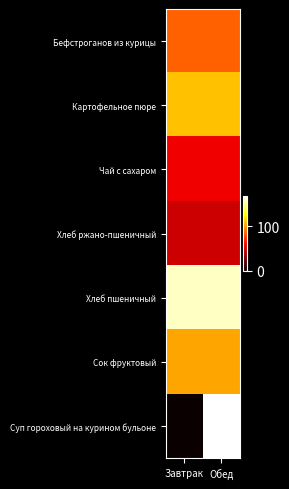

Reading left to right, extract all data points from this chart.

Бефстроганов из курицы: Завтрак=85.0	Обед=85.0
Картофельное пюре: Завтрак=109.0	Обед=109.0
Чай с сахаром: Завтрак=58.0	Обед=58.0
Хлеб ржано-пшеничный: Завтрак=48.5	Обед=48.5
Хлеб пшеничный: Завтрак=157.0	Обед=157.0
Сок фруктовый: Завтрак=102.0	Обед=102.0
Суп гороховый на курином бульоне: Завтрак=0.0	Обед=167.0